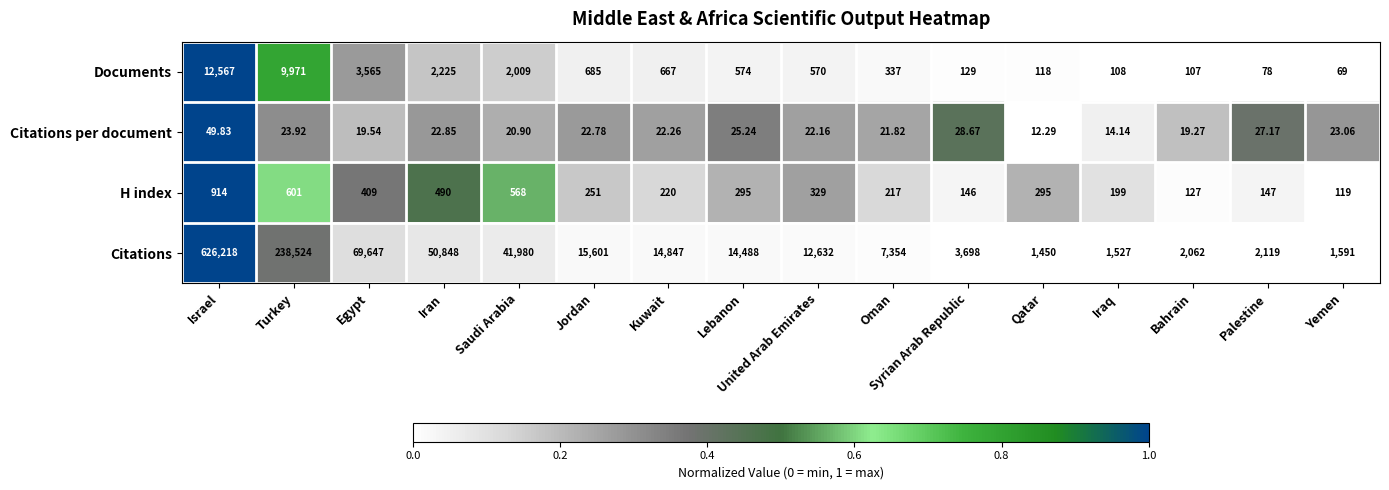

At Iraq, list the series in order from smallest to largest.

Citations per document, Documents, H index, Citations